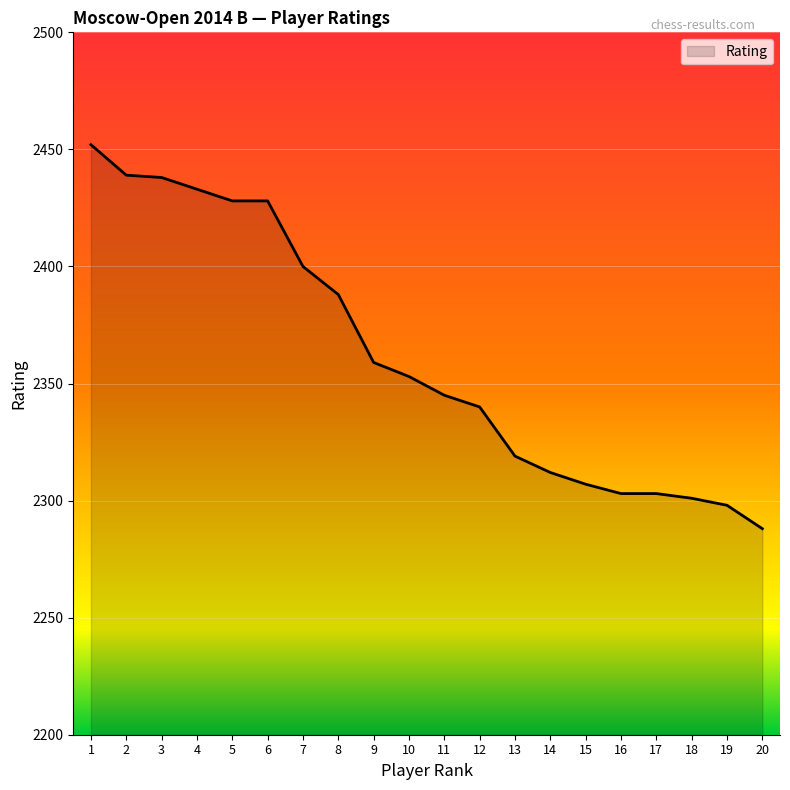

Where is the data nearest to the value 2370?

9